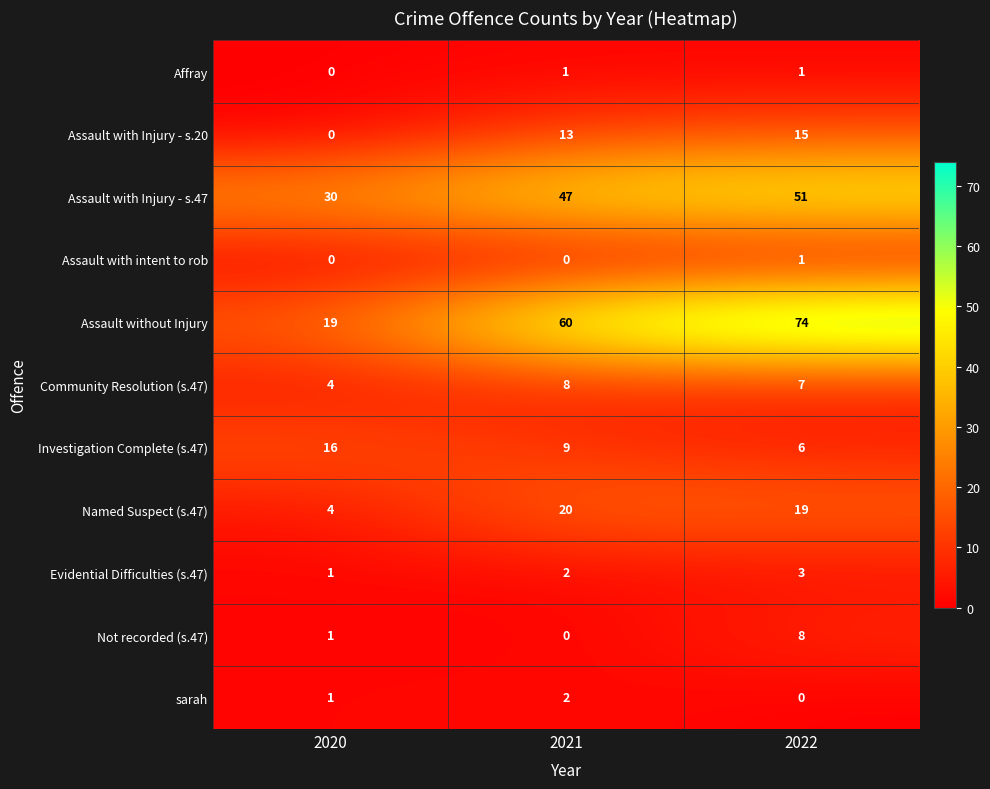

Which series has the largest range (max minus min)?

Assault without Injury